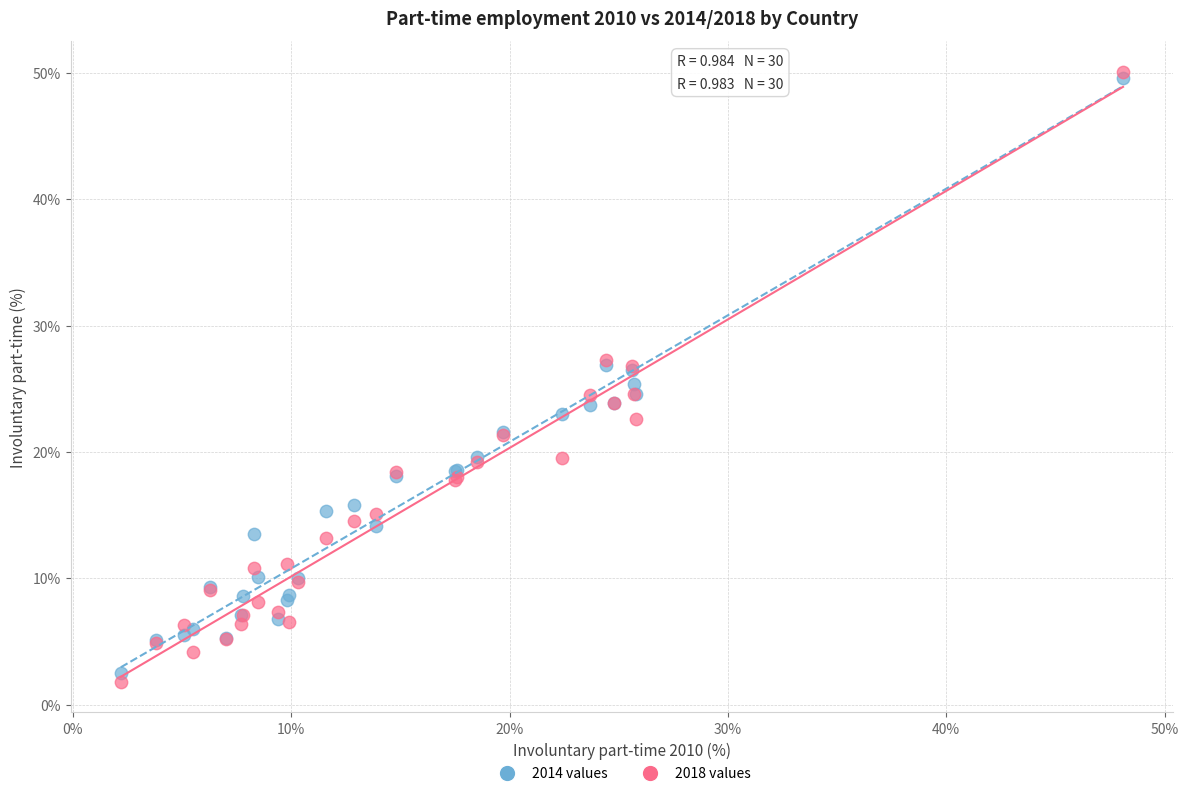

Which series contains the lowest Y value?

2018 values